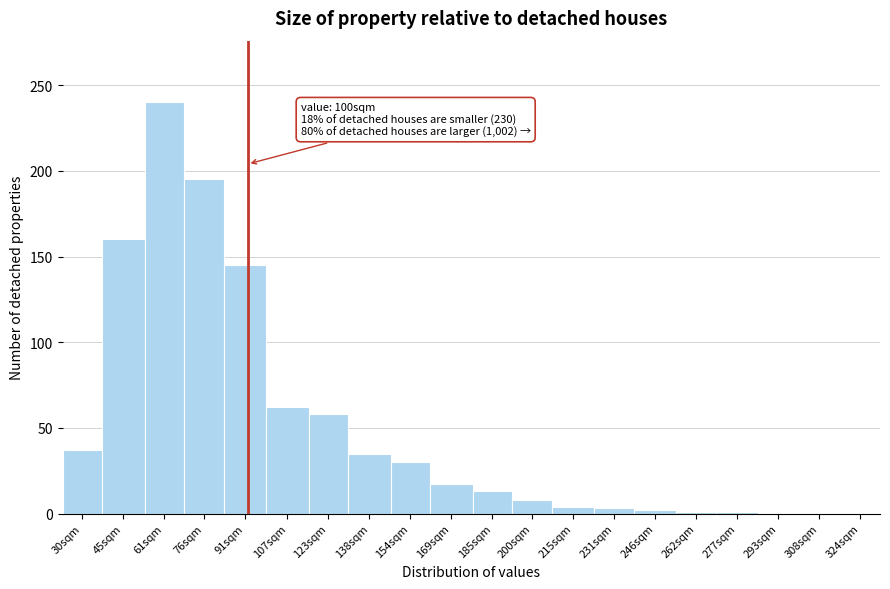

At which category does the chart reach its peak across all series?

61sqm